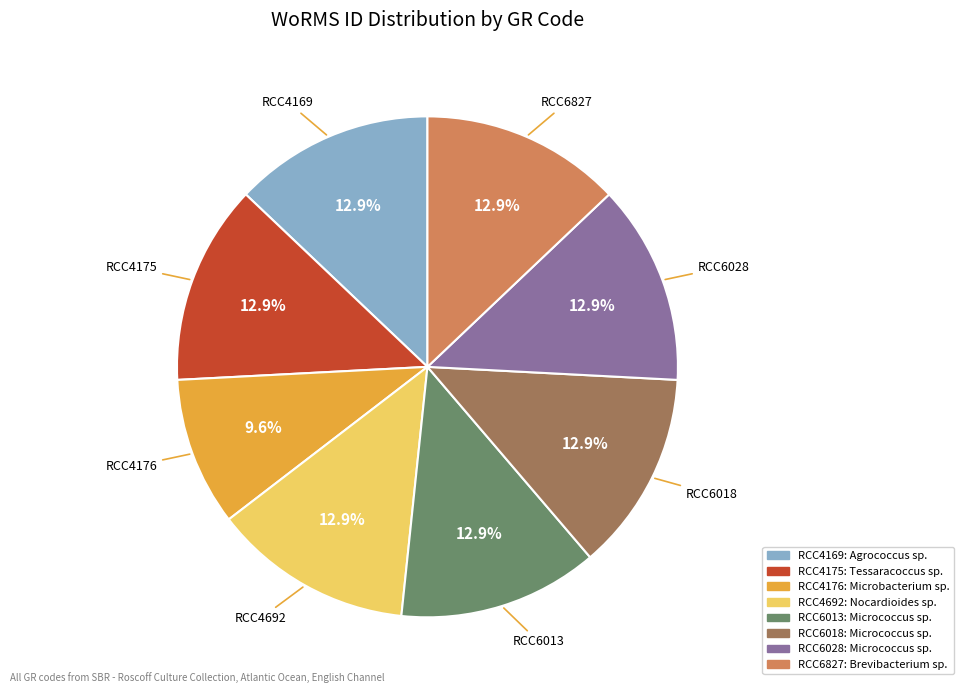

To the nearest percent, what portion does RCC4692 represent?

13%